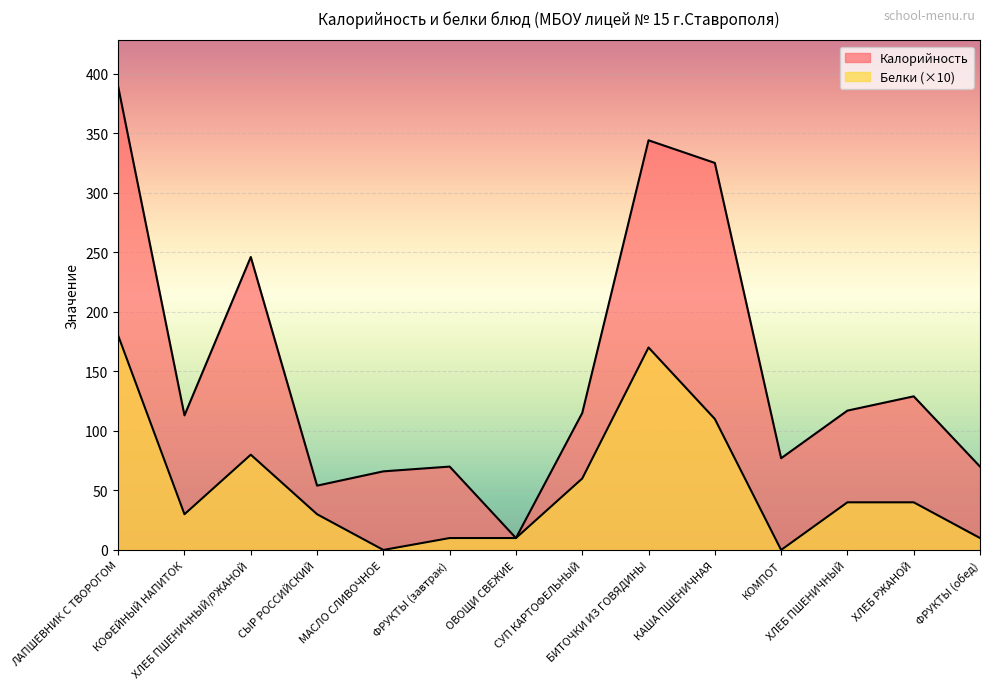

Which series has the largest range (max minus min)?

Калорийность